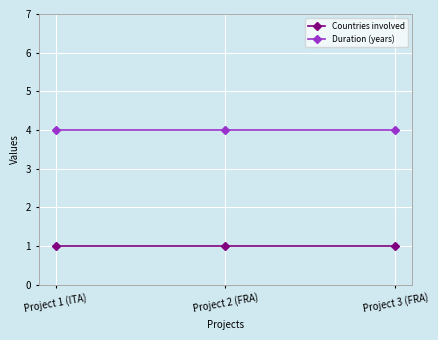

True or false: Countries involved has a value of 1 at Project 2 (FRA).

True